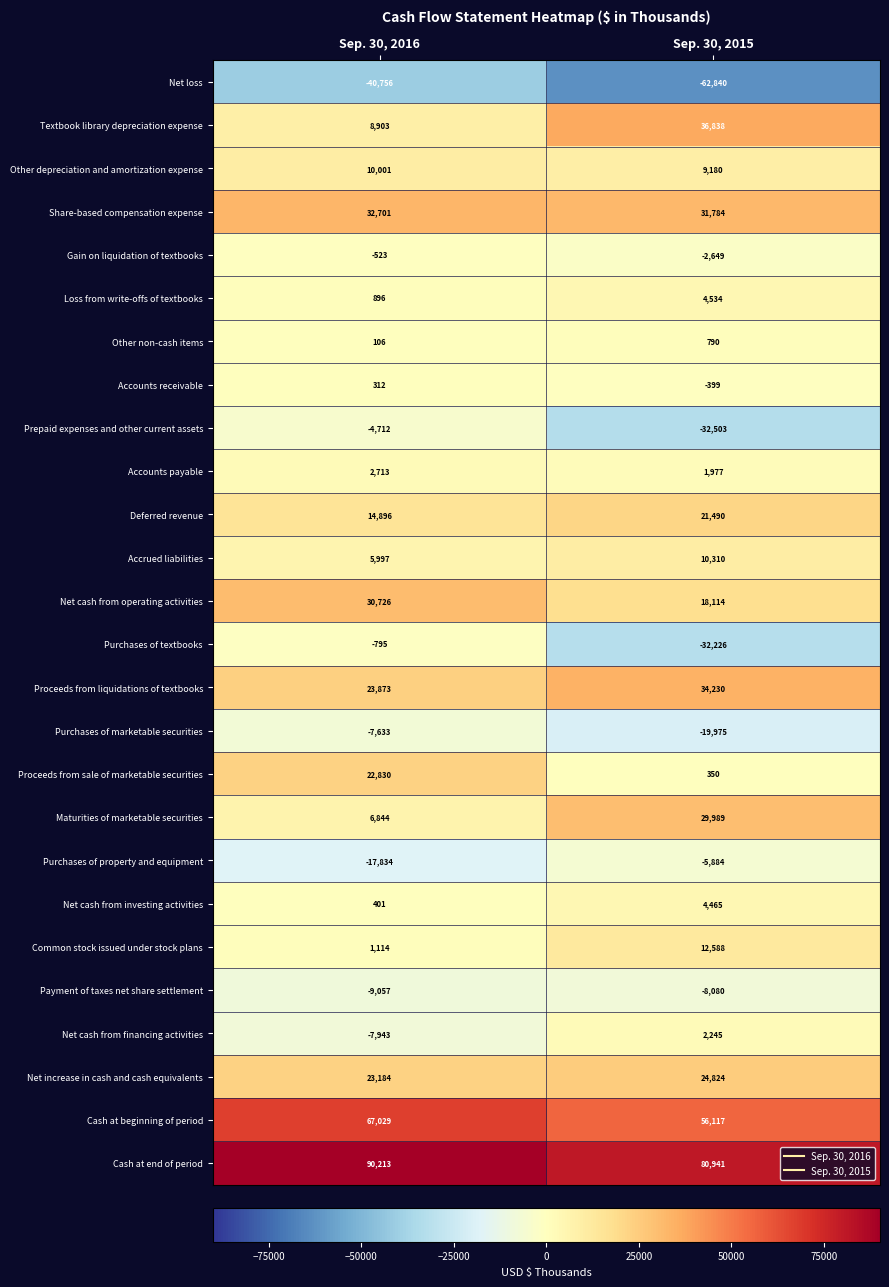

What is the spread (max minus min) of values at Sep. 30, 2015?

143781